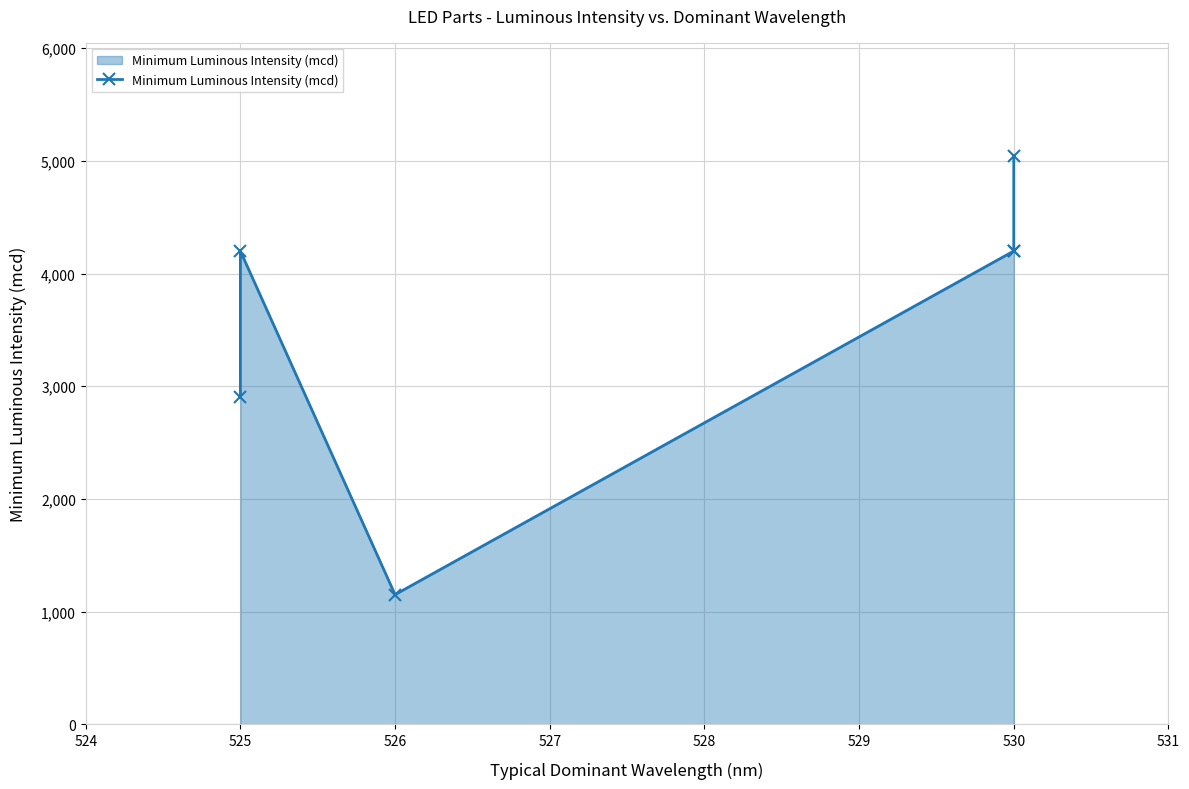

What is the difference between the maximum and minimum values?

3890